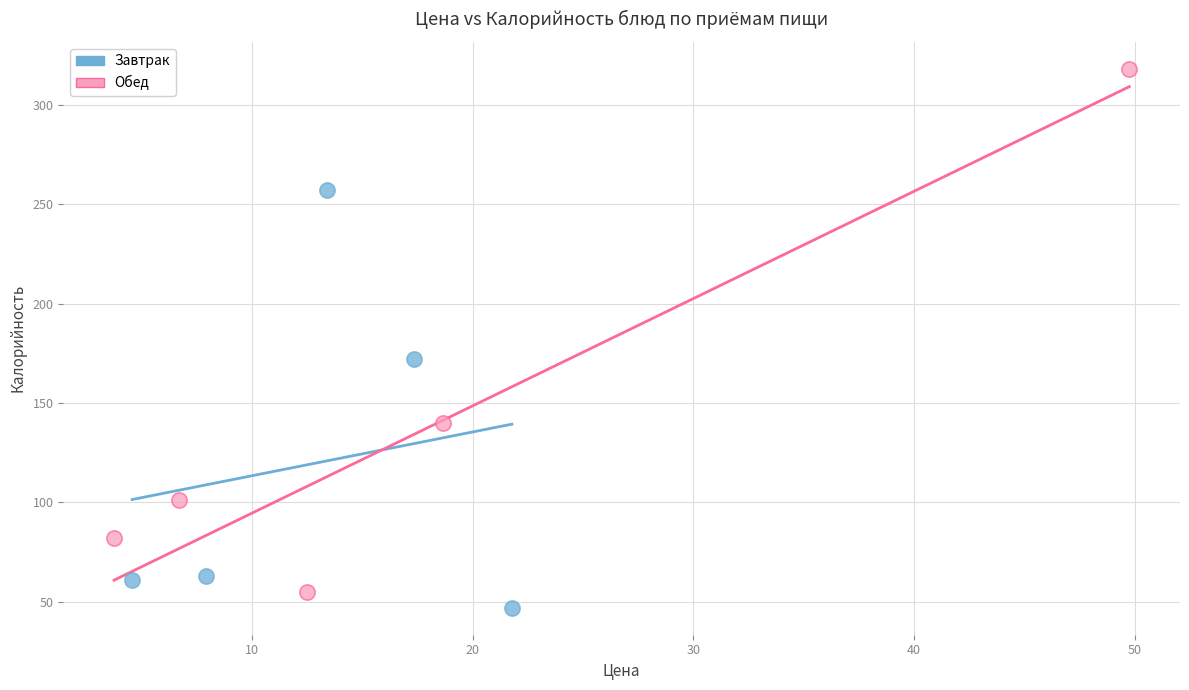

Which series reaches the maximum Y coordinate?

Обед